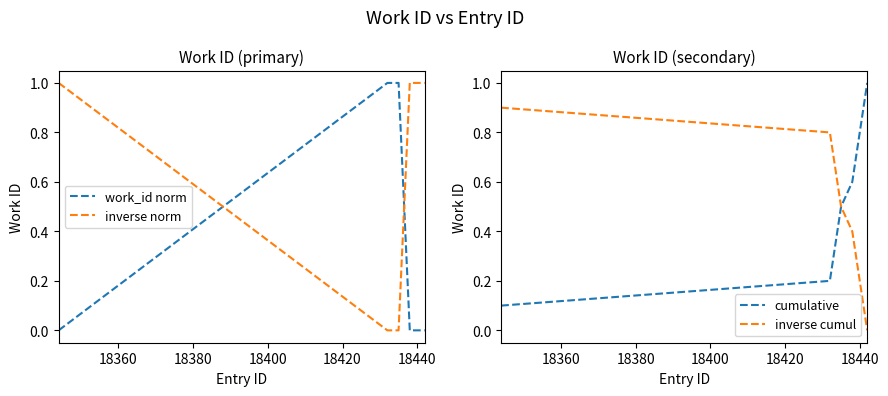

How many data points does each series have?

10